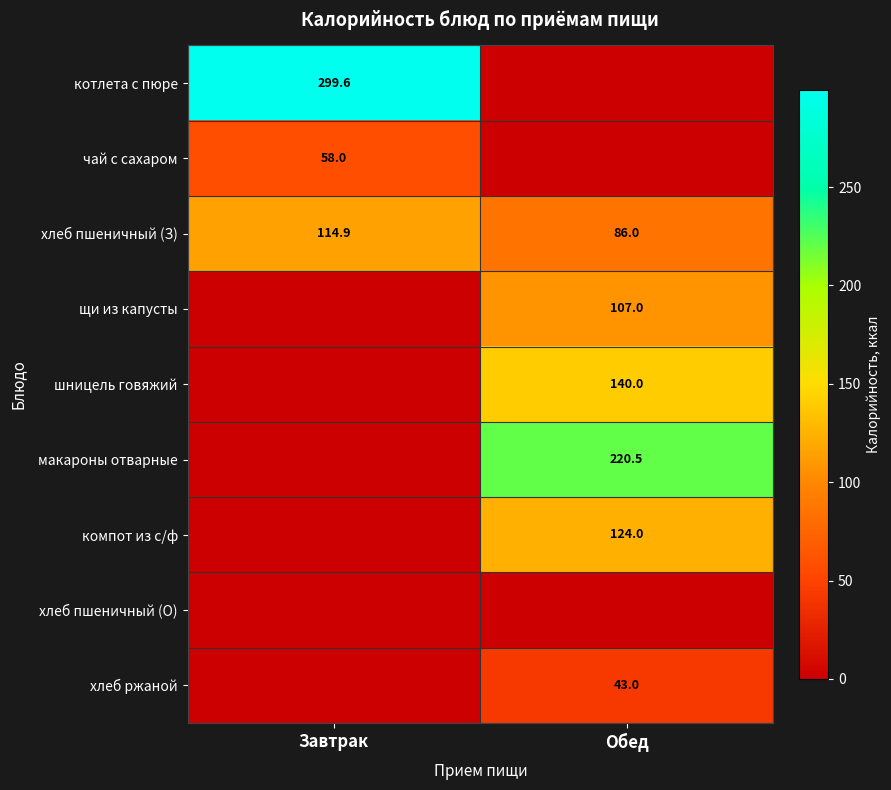

Is it true that шницель говяжий equals 248.0 at Обед?

False